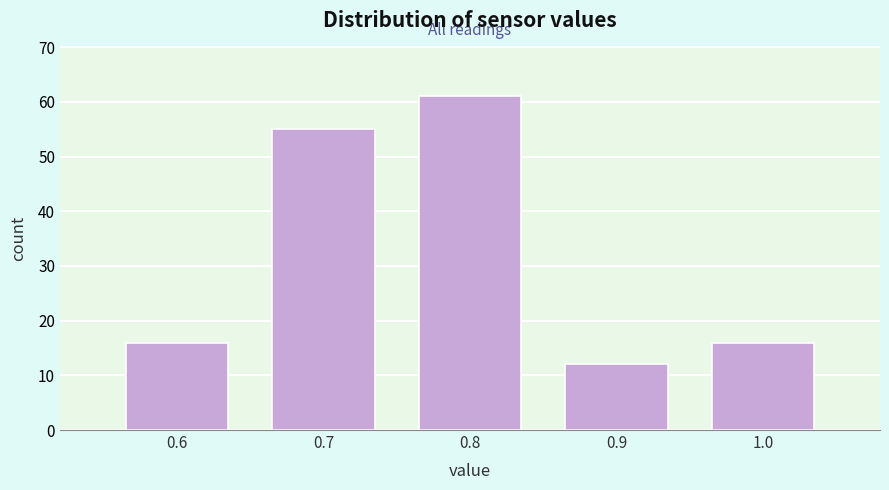

Reading left to right, transcribe this chart: for each bar, give the range it covers on the x-axis and its height. The values are not printed on the chart, so give them approximately, as read against the axis.

0.55 to 0.65: 16
0.65 to 0.75: 55
0.75 to 0.85: 61
0.85 to 0.95: 12
0.95 to 1.05: 16